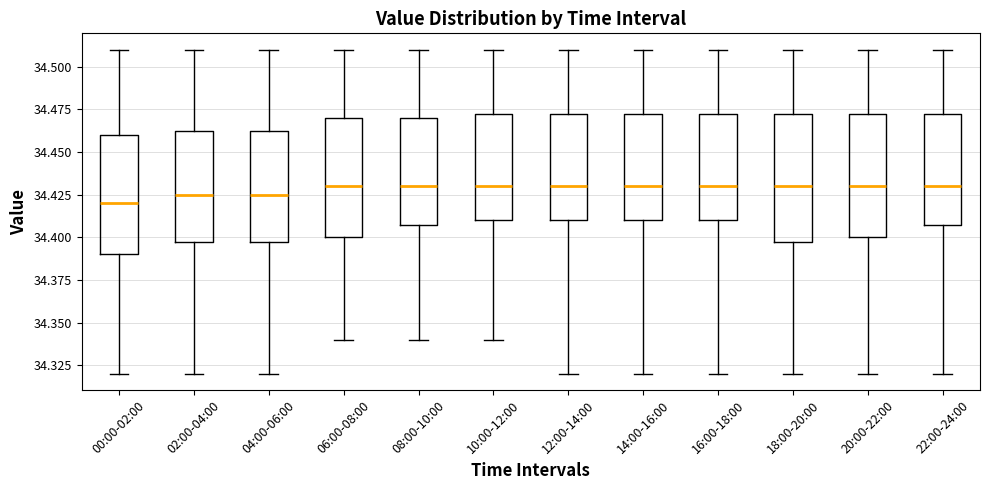

Reading left to right, read every box against the y-axis: the position of its median line, the range the box covers, and the ends of its whiskers. The values are not printed on the chart, so give them approximately, as read against the axis.

00:00-02:00: median 34.420, box 34.390 to 34.460, whiskers 34.320 to 34.510
02:00-04:00: median 34.425, box 34.400 to 34.465, whiskers 34.320 to 34.510
04:00-06:00: median 34.425, box 34.400 to 34.465, whiskers 34.320 to 34.510
06:00-08:00: median 34.430, box 34.400 to 34.470, whiskers 34.340 to 34.510
08:00-10:00: median 34.430, box 34.410 to 34.470, whiskers 34.340 to 34.510
10:00-12:00: median 34.430, box 34.410 to 34.475, whiskers 34.340 to 34.510
12:00-14:00: median 34.430, box 34.410 to 34.475, whiskers 34.320 to 34.510
14:00-16:00: median 34.430, box 34.410 to 34.475, whiskers 34.320 to 34.510
16:00-18:00: median 34.430, box 34.410 to 34.475, whiskers 34.320 to 34.510
18:00-20:00: median 34.430, box 34.400 to 34.475, whiskers 34.320 to 34.510
20:00-22:00: median 34.430, box 34.400 to 34.475, whiskers 34.320 to 34.510
22:00-24:00: median 34.430, box 34.410 to 34.475, whiskers 34.320 to 34.510